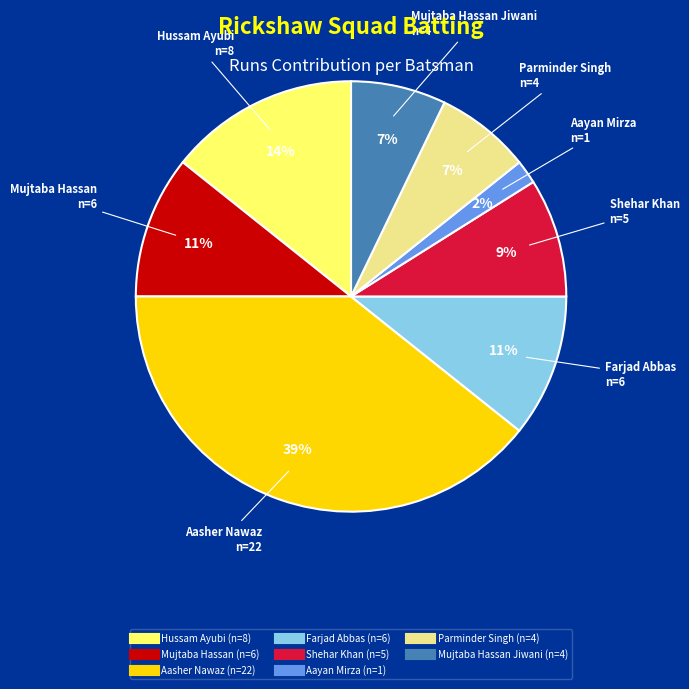

Does any single category account for the majority?

No